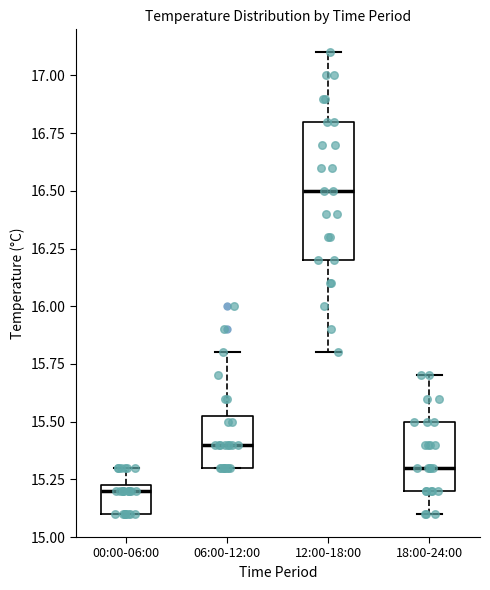

Reading left to right, transcribe this box plot: for each box, give where its median line is, the range the box spans, and where its two whiskers end, as read against the y-axis. The values are not printed on the chart, so give them approximately, as read against the axis.

00:00-06:00: median 15.20, box 15.10 to 15.25, whiskers 15.10 to 15.30
06:00-12:00: median 15.40, box 15.30 to 15.55, whiskers 15.30 to 15.80
12:00-18:00: median 16.50, box 16.20 to 16.80, whiskers 15.80 to 17.10
18:00-24:00: median 15.30, box 15.20 to 15.50, whiskers 15.10 to 15.70